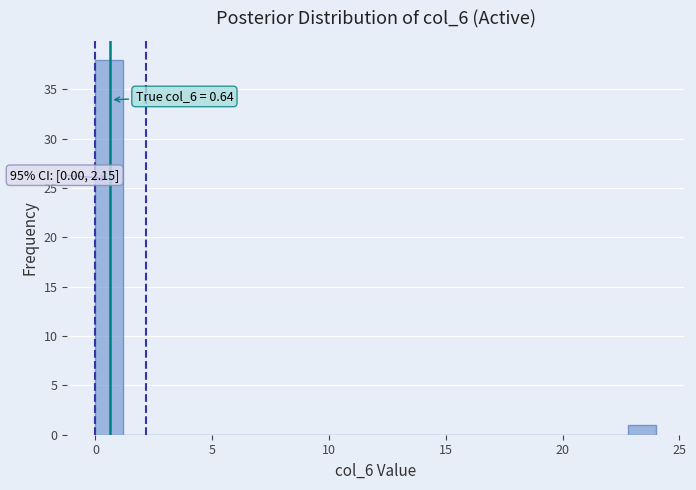

Around what value on the x-axis is the tallest bar? Give the approximate position of its centre, as read against the axis.

0.5